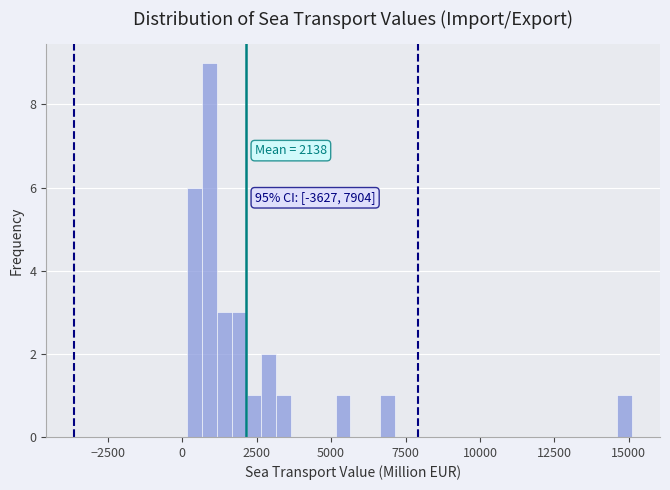

Around what value on the x-axis is the tallest bar? Give the approximate position of its centre, as read against the axis.

1000